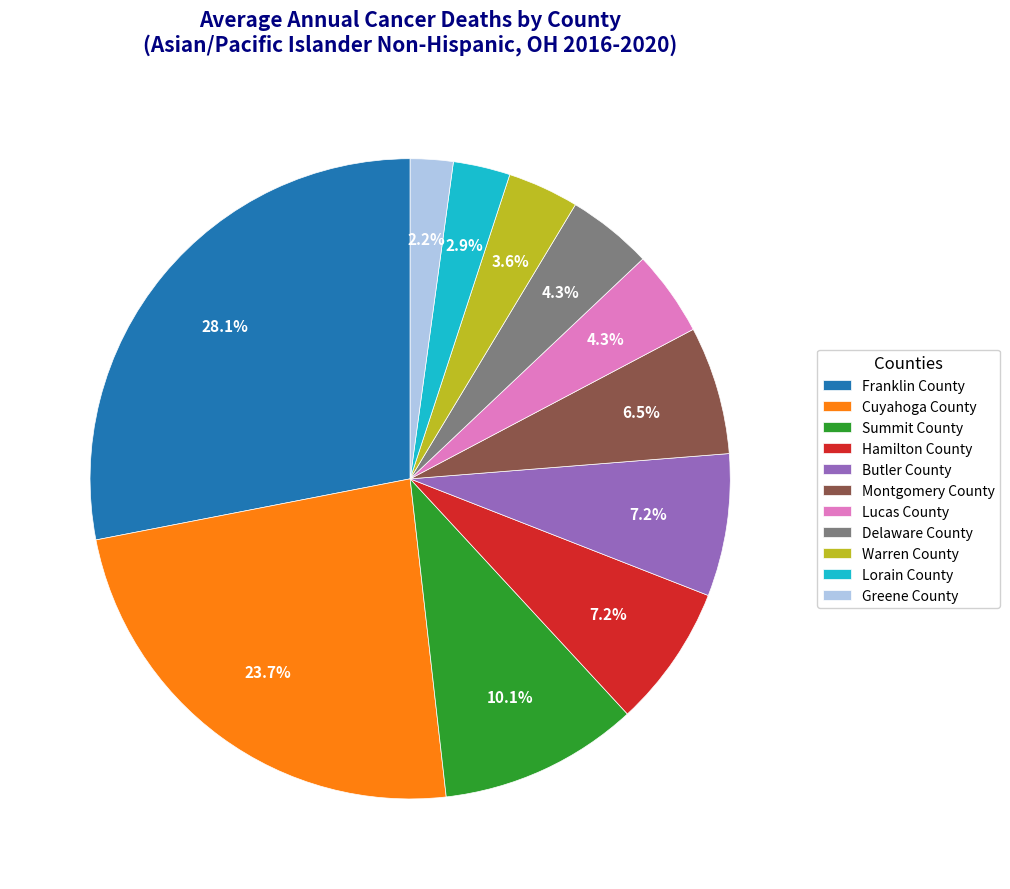

True or false: Warren County accounts for 12% of the total.

False